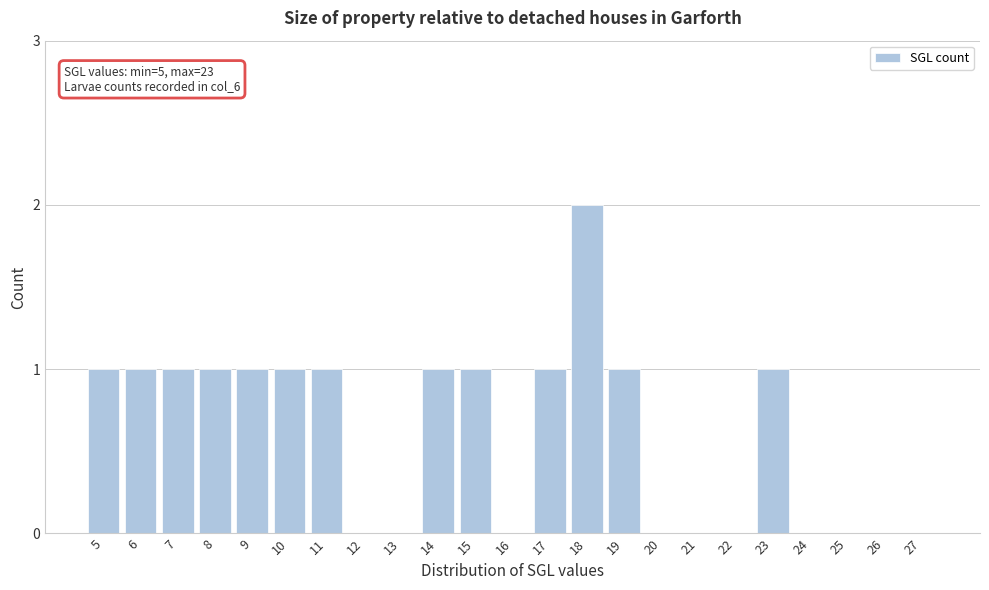

Reading right to left, what are all the values shown in this chart?

27=0	26=0	25=0	24=0	23=1	22=0	21=0	20=0	19=1	18=2	17=1	16=0	15=1	14=1	13=0	12=0	11=1	10=1	9=1	8=1	7=1	6=1	5=1